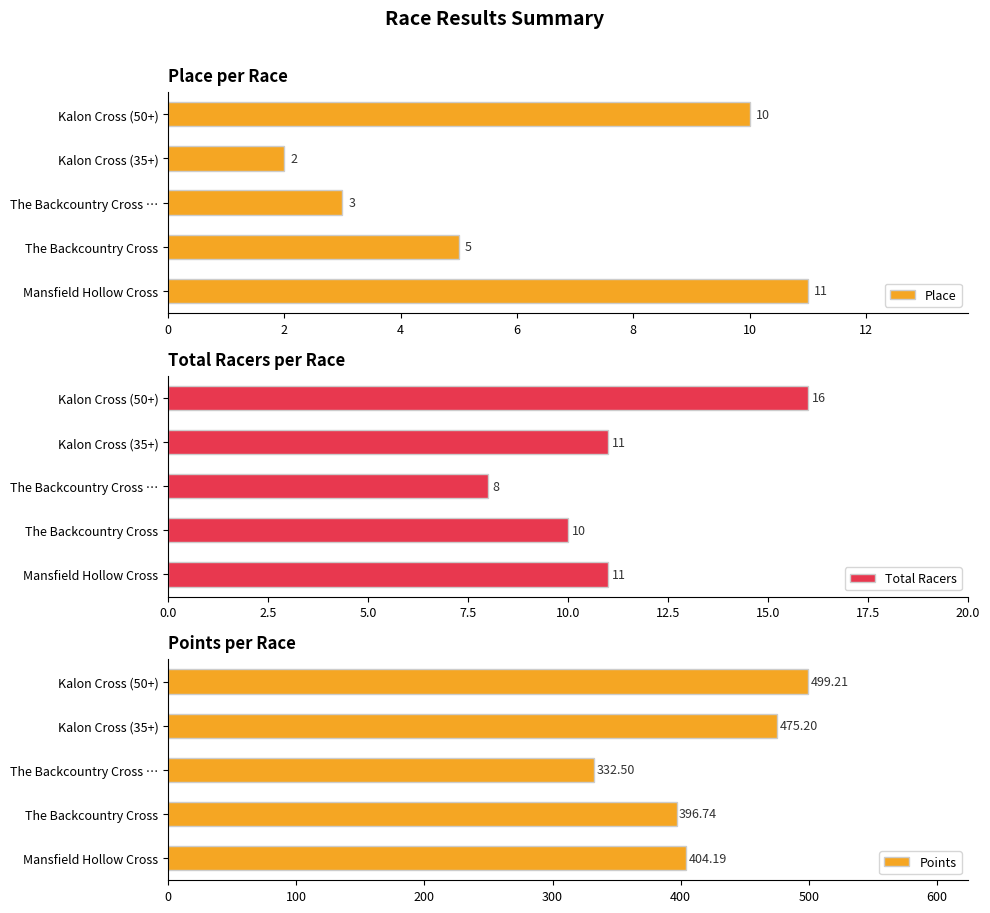

Are the bars horizontal?

Yes